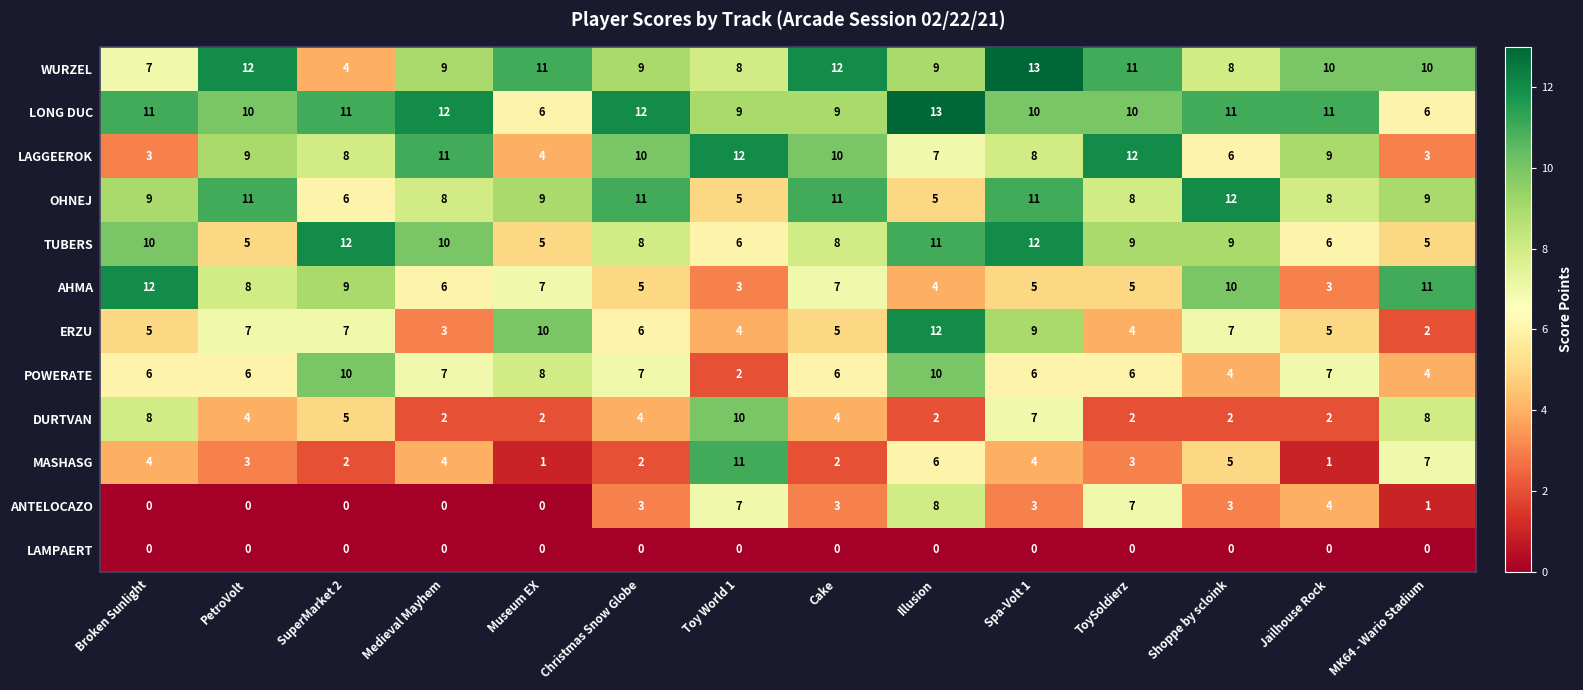

What is the total value across all series at Shoppe by scloink?

77